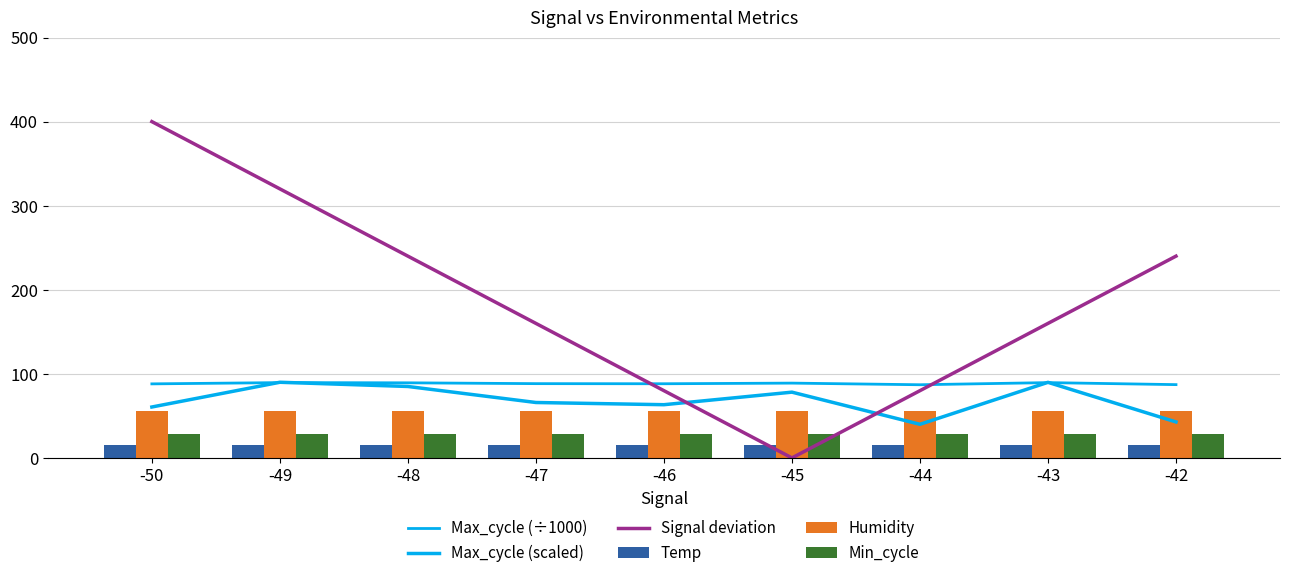

What are all the series names shown in the legend?

Max_cycle (÷1000), Max_cycle (scaled), Signal deviation, Temp, Humidity, Min_cycle